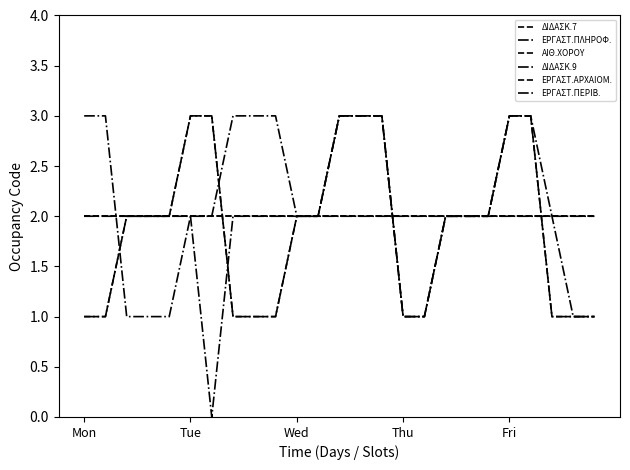

The value of ΔΙΔΑΣΚΑΛΙΑΣ 7 ΚΛΕΟΒΟΥΛΟΣ at 13 is 3. True or false?

False